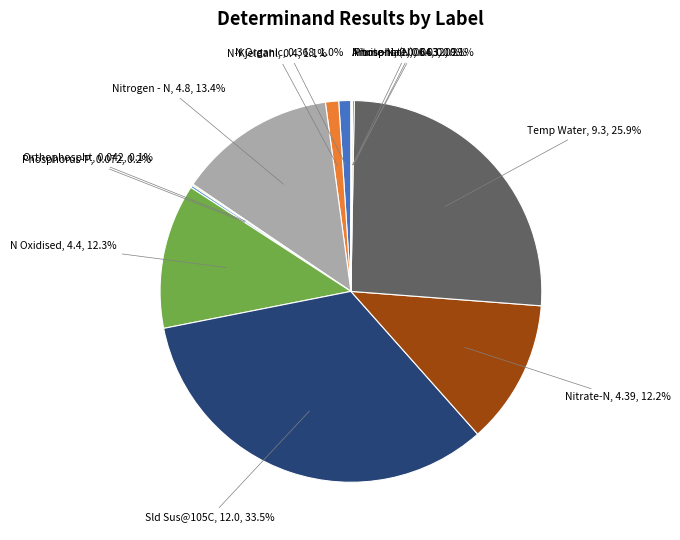

Which slice is the smallest?

Nitrite-N